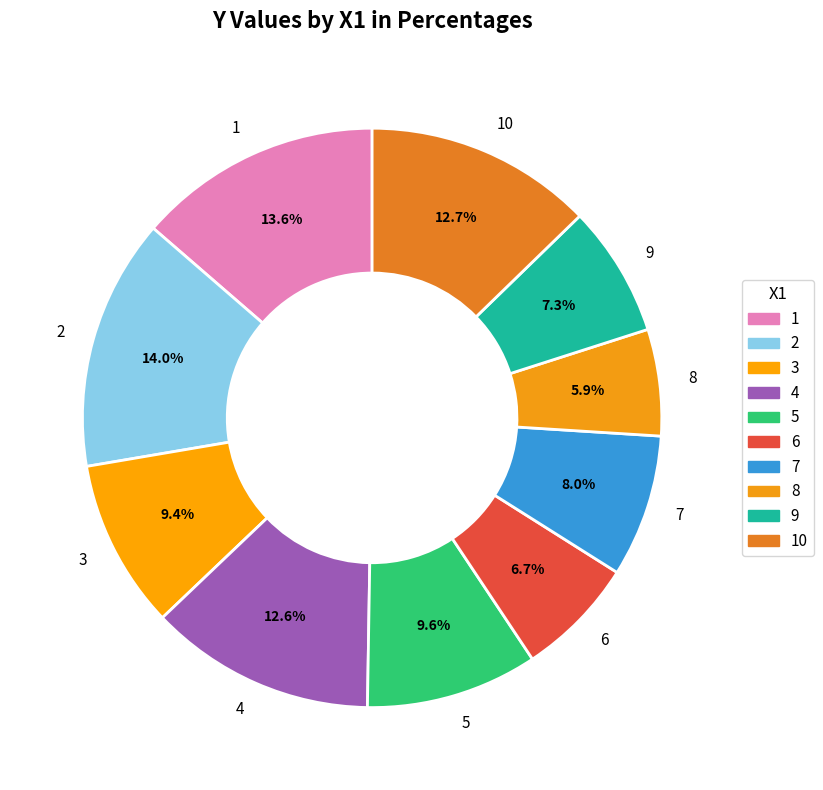

Approximately how many times larger is the value at 1 compared to 6?

2.0